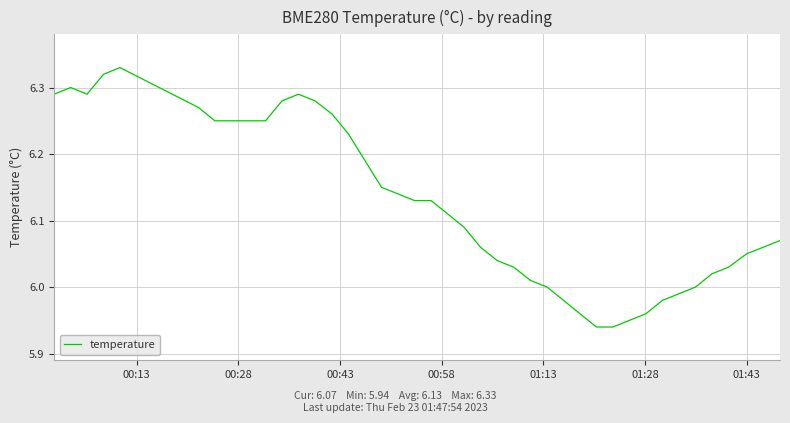

What is the difference between the maximum and minimum values?

0.4